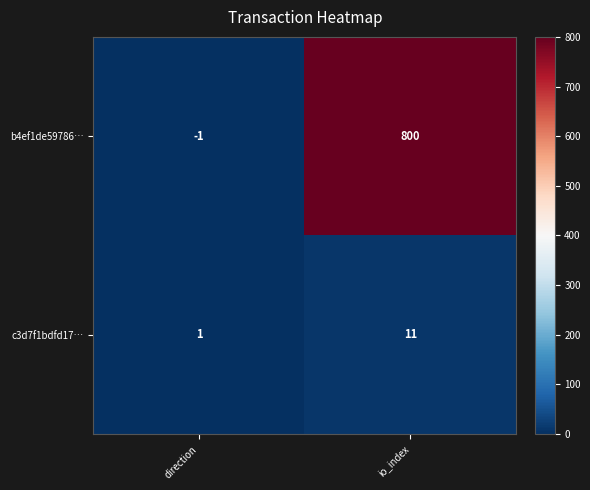

What is the total value across all series at io_index?

811